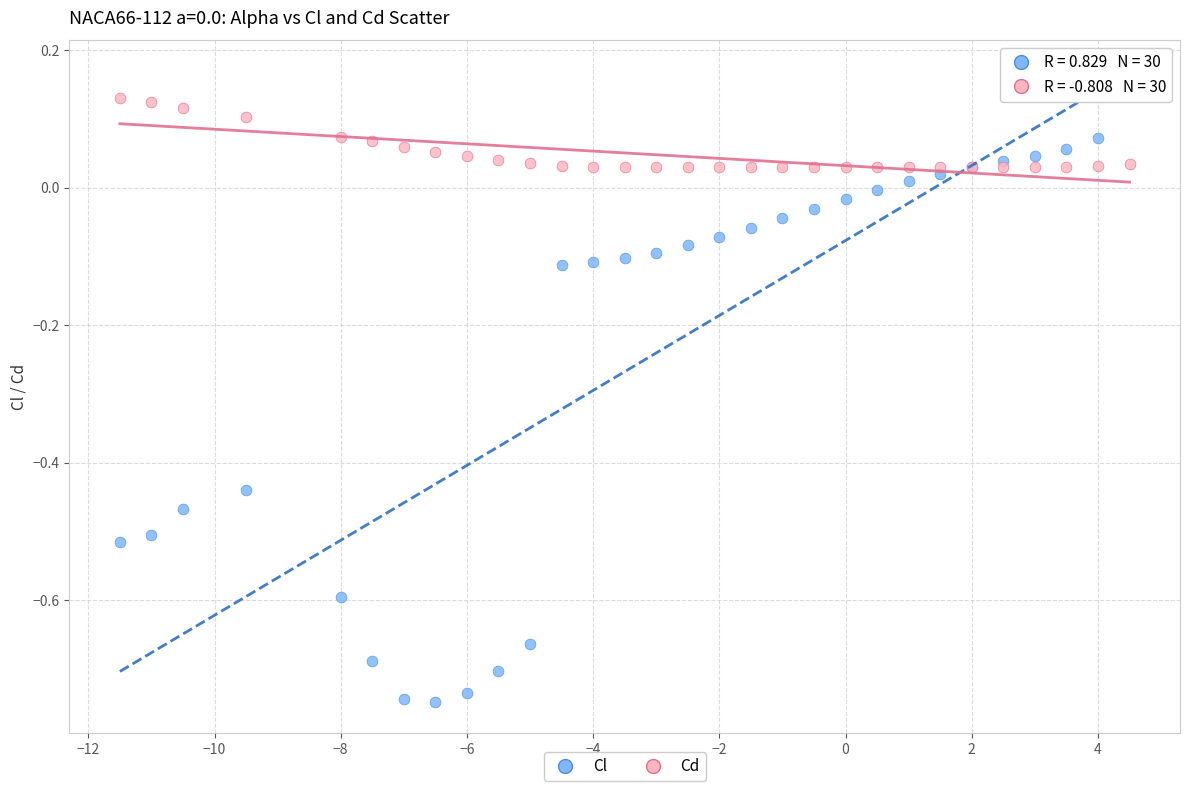

Which series has the largest Y range (max minus min)?

Cl